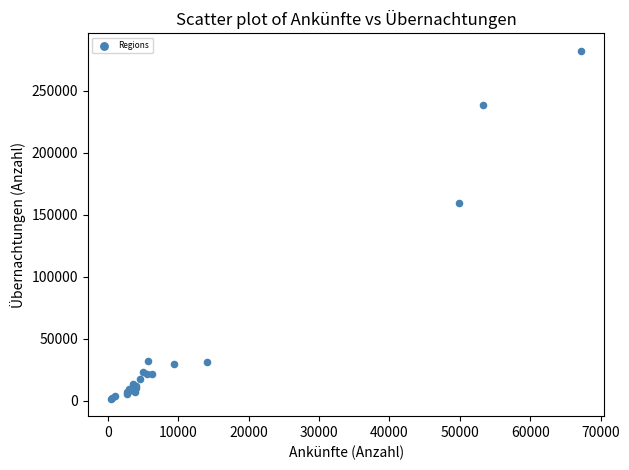

What Y value in the scatter plot is closest to 141992?

159852